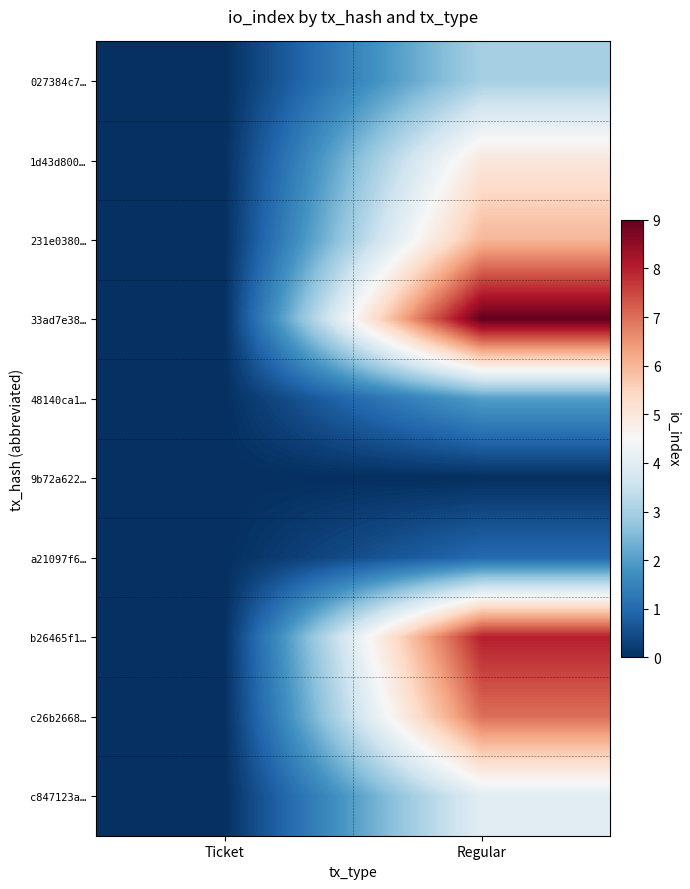

How many data points does each series have?

2